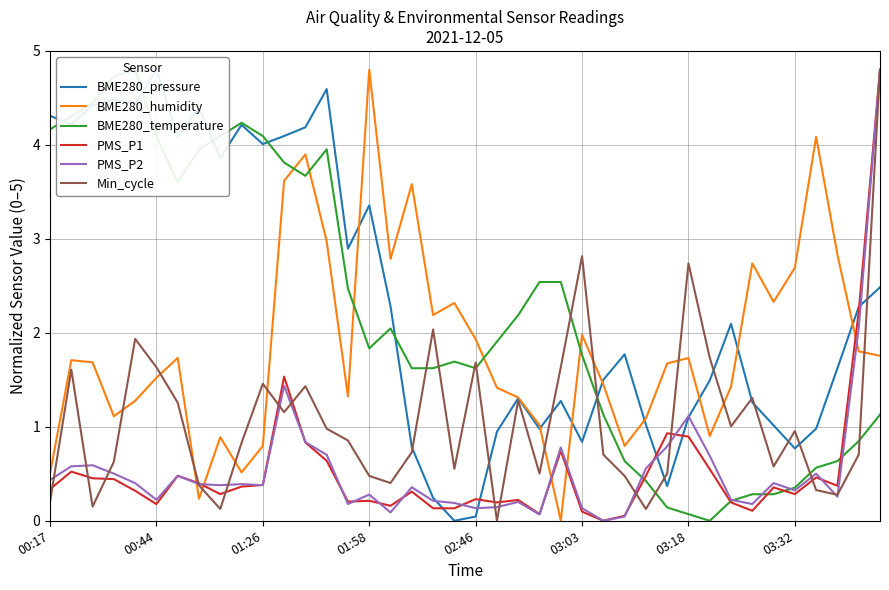

How many values in PMS_P1 are above zero?

39